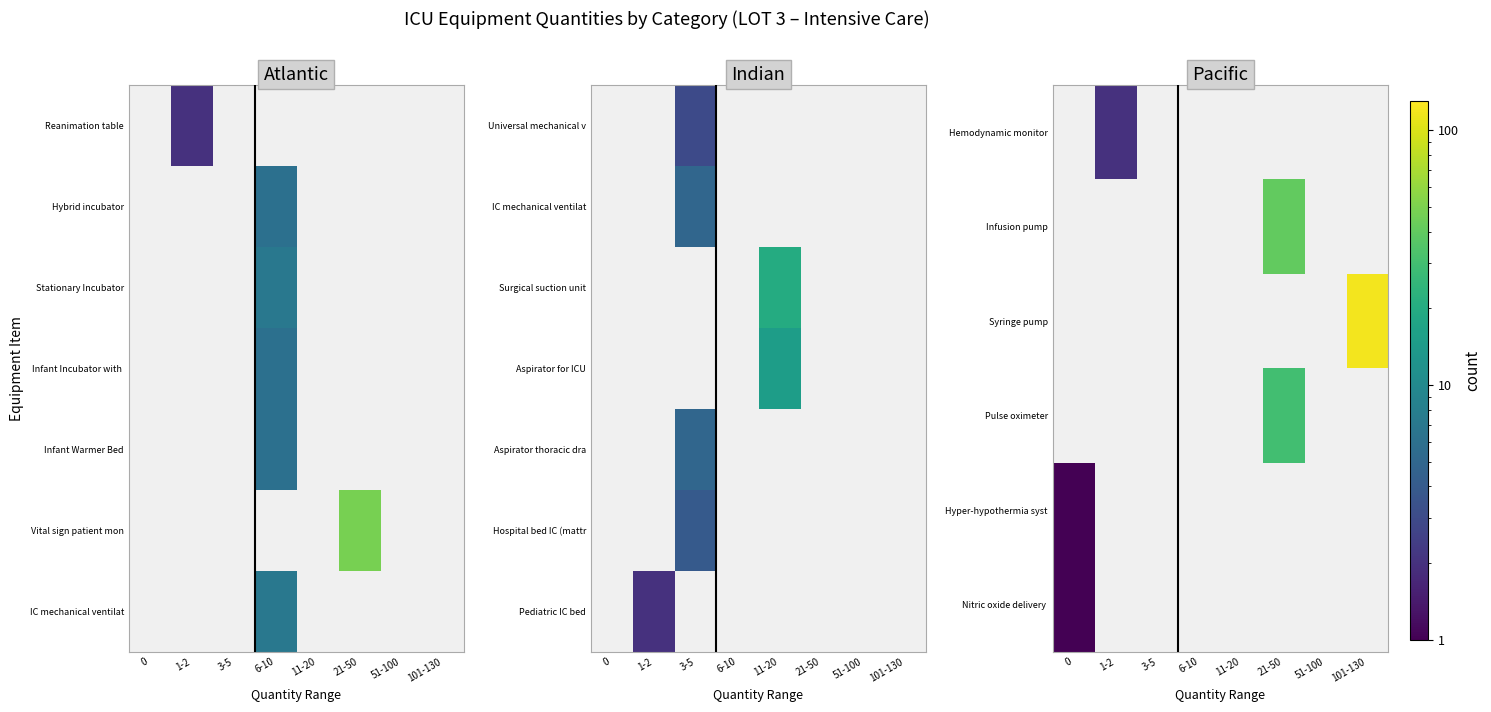

Is the value of Hyper-hypothermia syst at 21-50 greater than the value of Pediatric IC bed at 0?

No